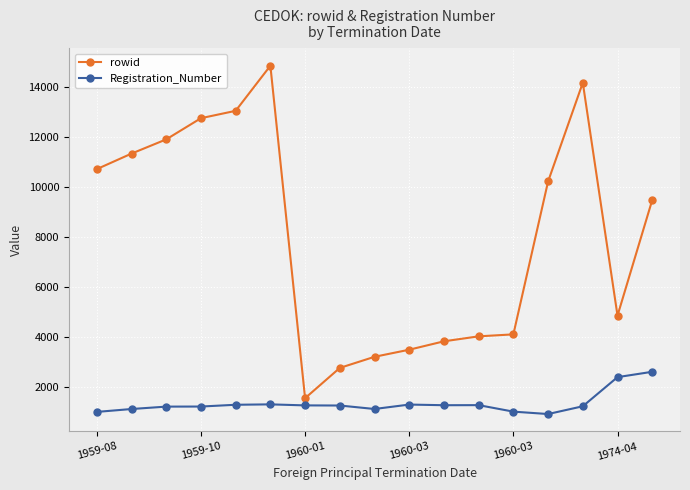

Which series has the largest range (max minus min)?

rowid